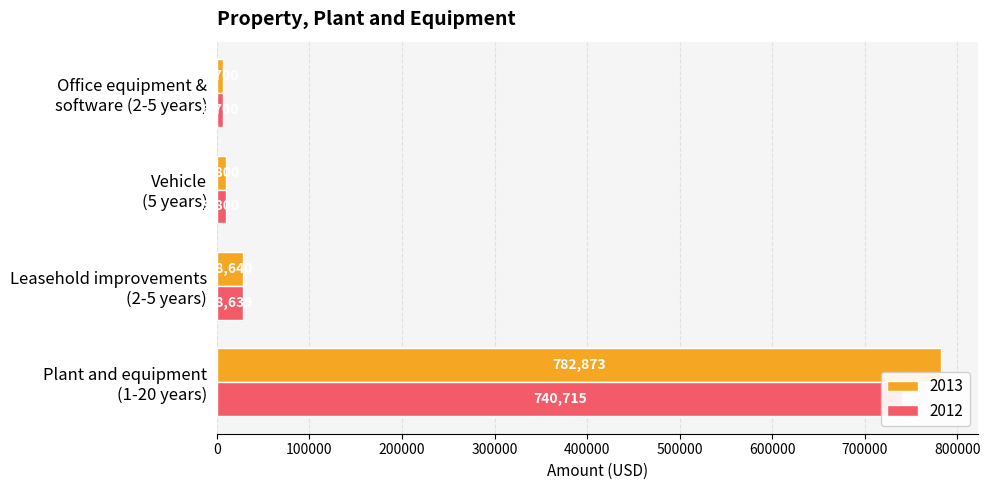

At which label does 2012 reach its peak?

Plant and equipment
(1-20 years)